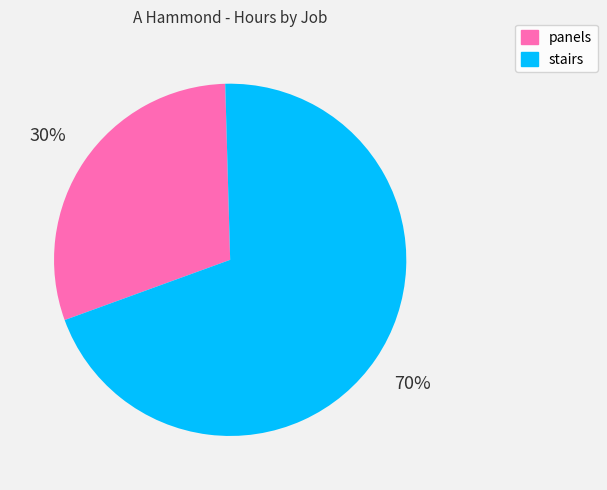

Approximately how many times larger is the value at panels compared to stairs?

0.4